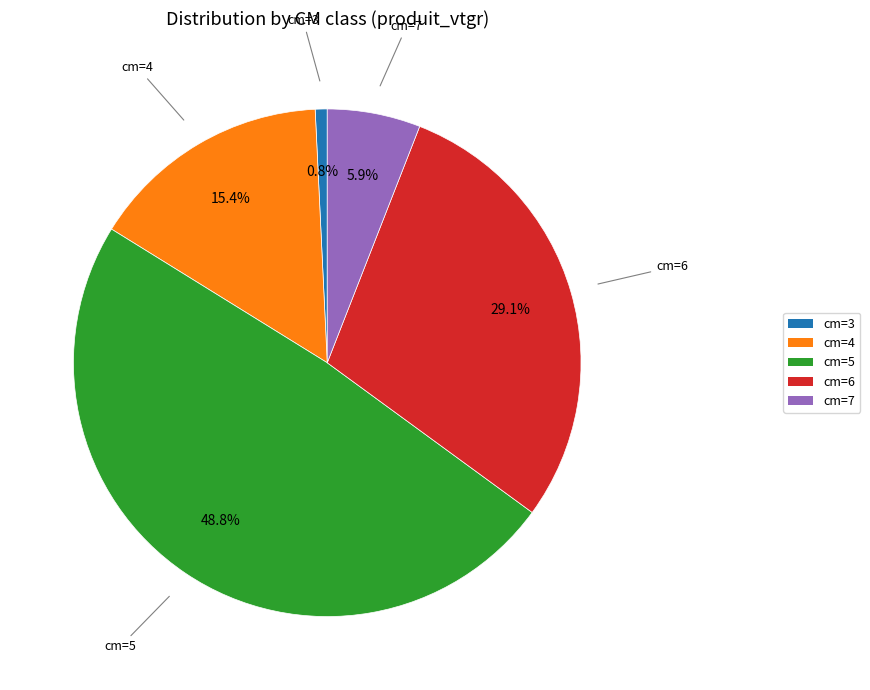

Is there a majority slice in this chart?

No